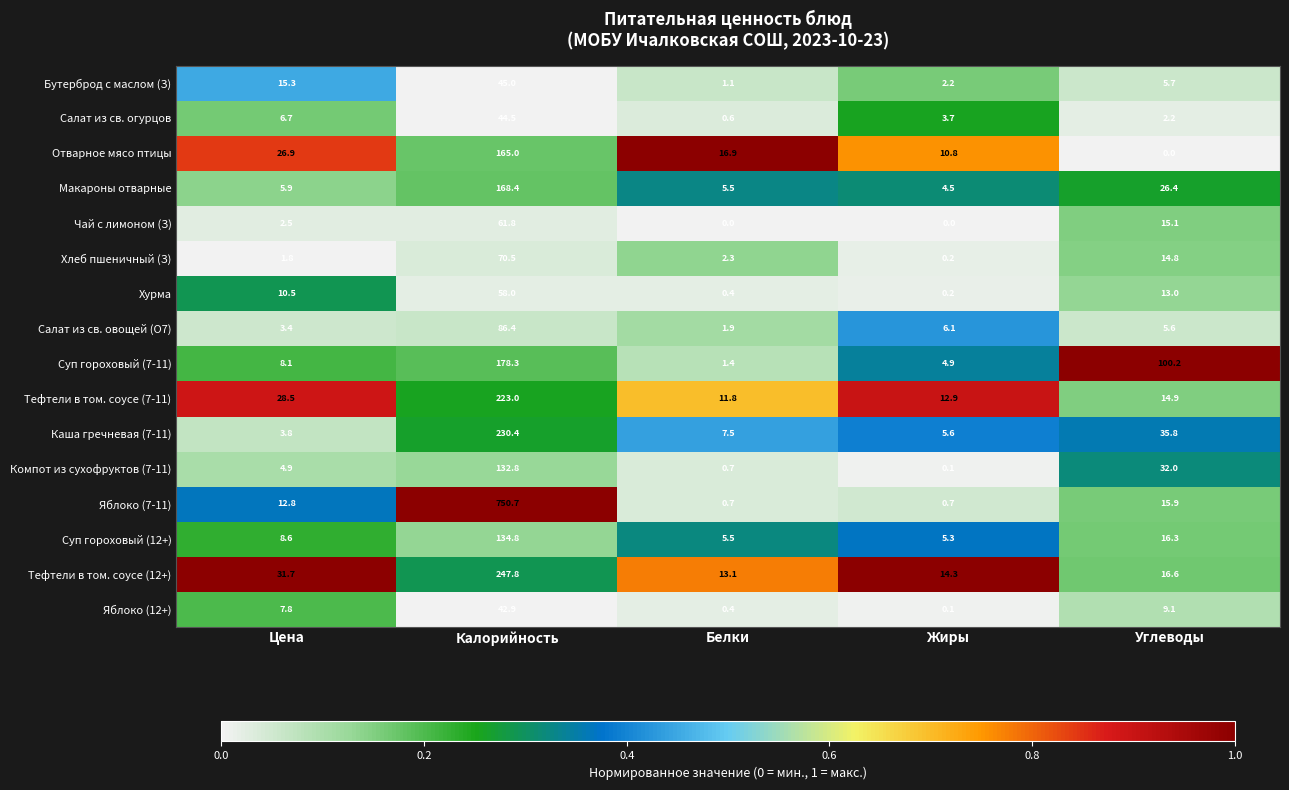

At which category is the sum across all series the highest?

Калорийность